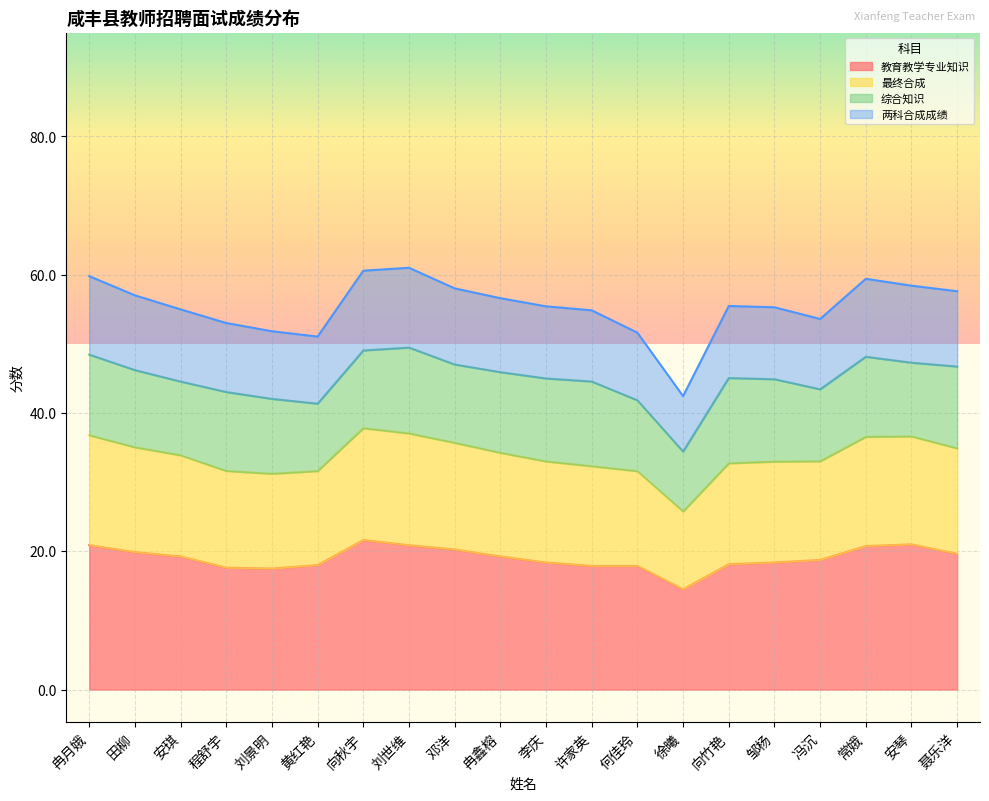

Where is the first local maximum for 教育教学专业知识?

向秋宇